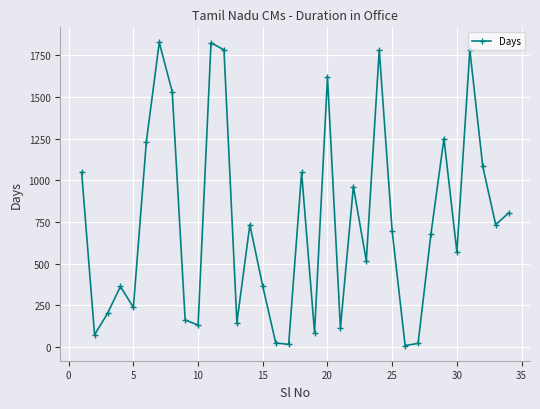

How many lines are shown in the chart?

1